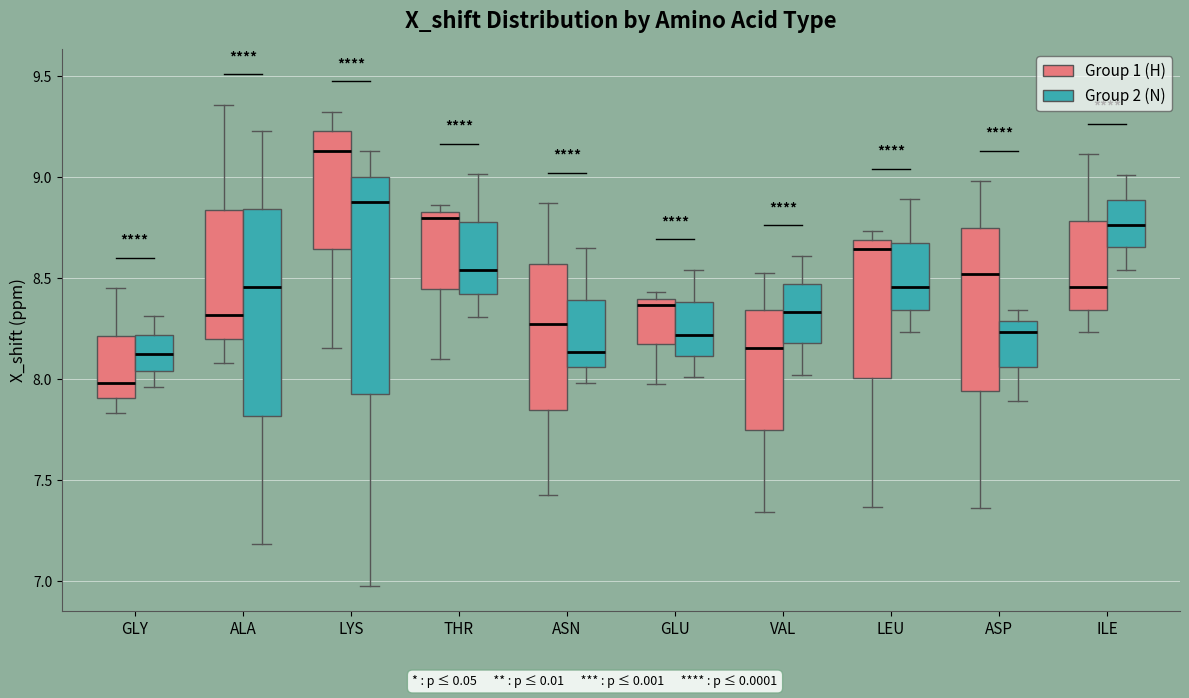

Reading left to right, transcribe this box plot: for each box, give where its median line is, the range the box spans, and where its two whiskers end, as read against the y-axis. The values are not printed on the chart, so give them approximately, as read against the axis.

GLY (Group 1 (H)): median 8.00, box 7.90 to 8.20, whiskers 7.85 to 8.45
GLY (Group 2 (N)): median 8.10, box 8.05 to 8.20, whiskers 7.95 to 8.30
ALA (Group 1 (H)): median 8.30, box 8.20 to 8.85, whiskers 8.10 to 9.35
ALA (Group 2 (N)): median 8.45, box 7.80 to 8.85, whiskers 7.20 to 9.25
LYS (Group 1 (H)): median 9.15, box 8.65 to 9.25, whiskers 8.15 to 9.35
LYS (Group 2 (N)): median 8.90, box 7.95 to 9.00, whiskers 7.00 to 9.15
THR (Group 1 (H)): median 8.80, box 8.45 to 8.85, whiskers 8.10 to 8.85 (just above the box's upper edge)
THR (Group 2 (N)): median 8.55, box 8.40 to 8.80, whiskers 8.30 to 9.00
ASN (Group 1 (H)): median 8.25, box 7.85 to 8.55, whiskers 7.45 to 8.85
ASN (Group 2 (N)): median 8.15, box 8.05 to 8.40, whiskers 8.00 to 8.65
GLU (Group 1 (H)): median 8.35, box 8.15 to 8.40, whiskers 8.00 to 8.45
GLU (Group 2 (N)): median 8.20, box 8.10 to 8.40, whiskers 8.00 to 8.55
VAL (Group 1 (H)): median 8.15, box 7.75 to 8.35, whiskers 7.35 to 8.55
VAL (Group 2 (N)): median 8.35, box 8.20 to 8.45, whiskers 8.00 to 8.60
LEU (Group 1 (H)): median 8.65, box 8.00 to 8.70, whiskers 7.35 to 8.75
LEU (Group 2 (N)): median 8.45, box 8.35 to 8.65, whiskers 8.25 to 8.90
ASP (Group 1 (H)): median 8.50, box 7.95 to 8.75, whiskers 7.35 to 9.00
ASP (Group 2 (N)): median 8.25, box 8.05 to 8.30, whiskers 7.90 to 8.35
ILE (Group 1 (H)): median 8.45, box 8.35 to 8.80, whiskers 8.25 to 9.10
ILE (Group 2 (N)): median 8.75, box 8.65 to 8.90, whiskers 8.55 to 9.00